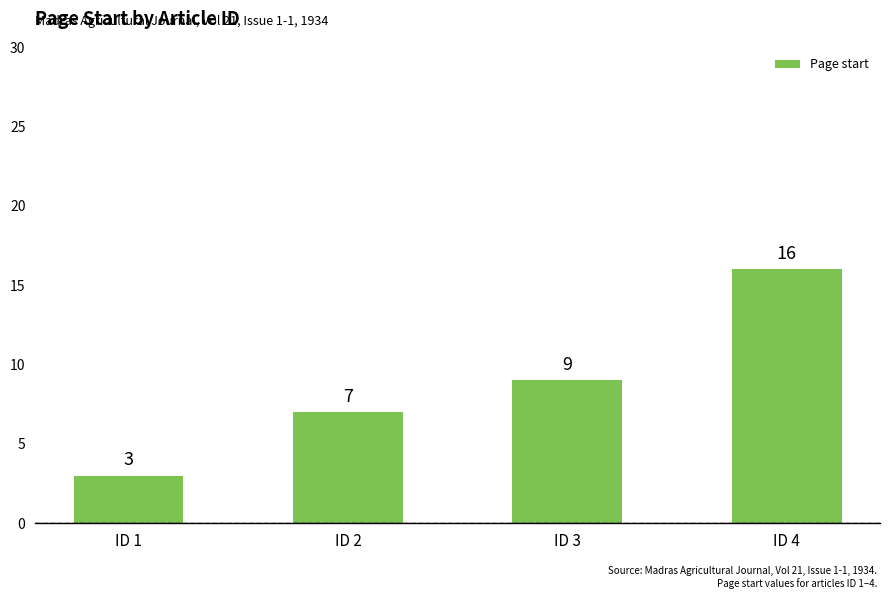

The chart shows a value of 9 at ID 3. True or false?

True